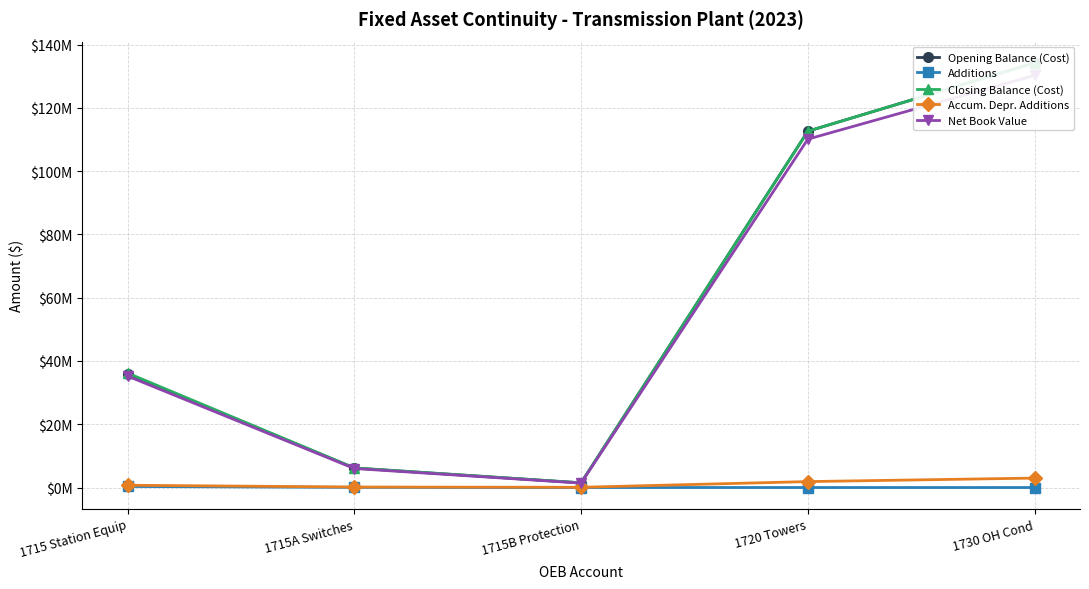

What is the label of the 1st point from the left?

1715 Station Equip